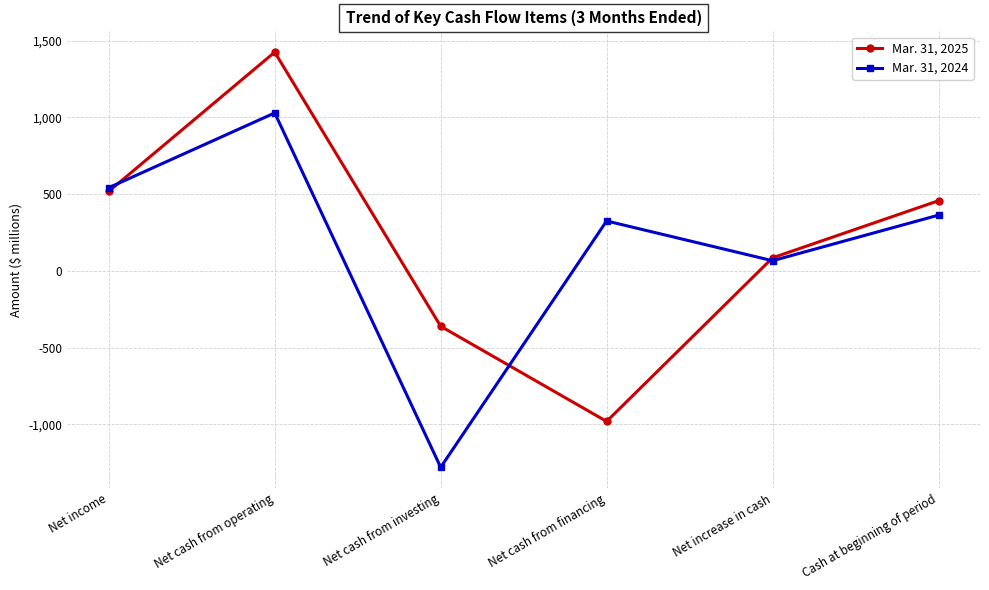

List the series in order of their peak value, lowest first.

Mar. 31, 2024, Mar. 31, 2025